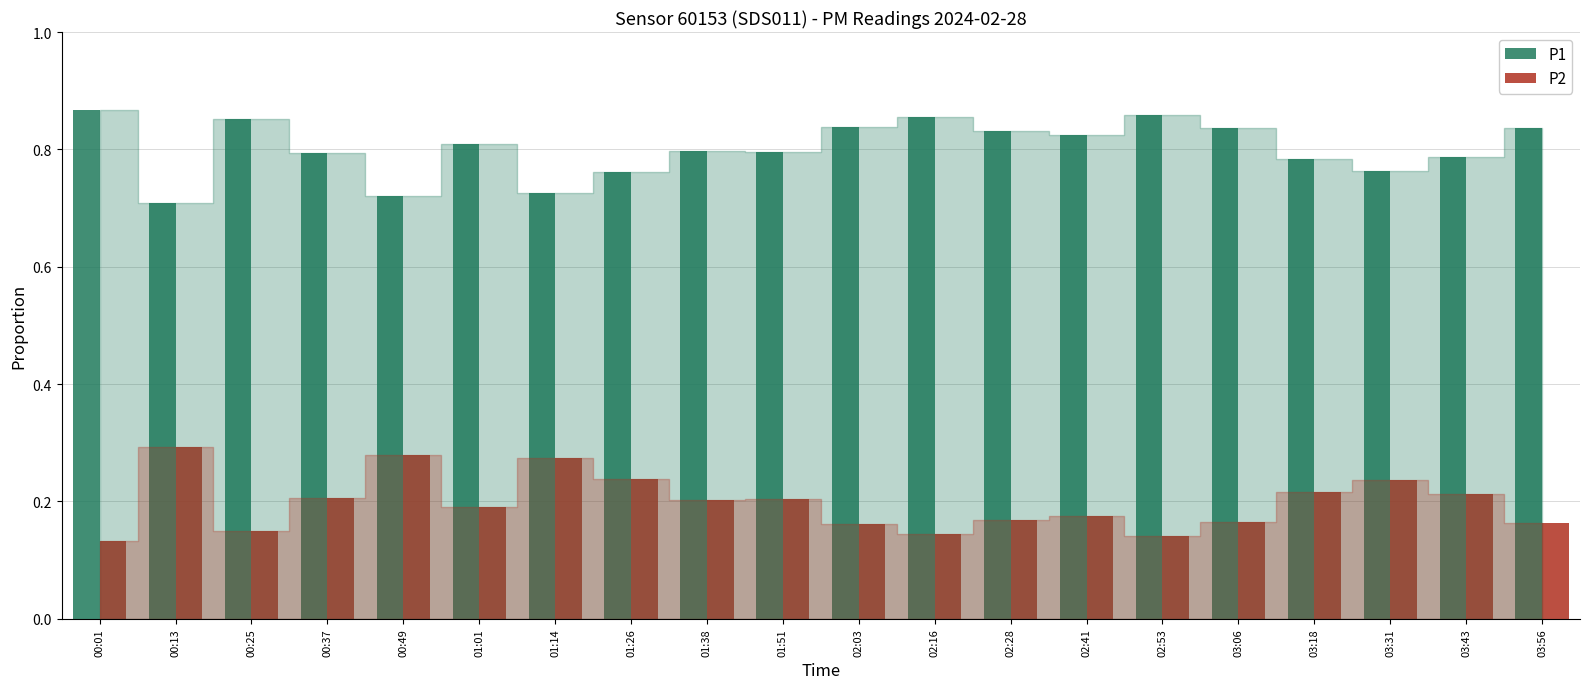

Count the P2 values in the range 0 to 1.

20